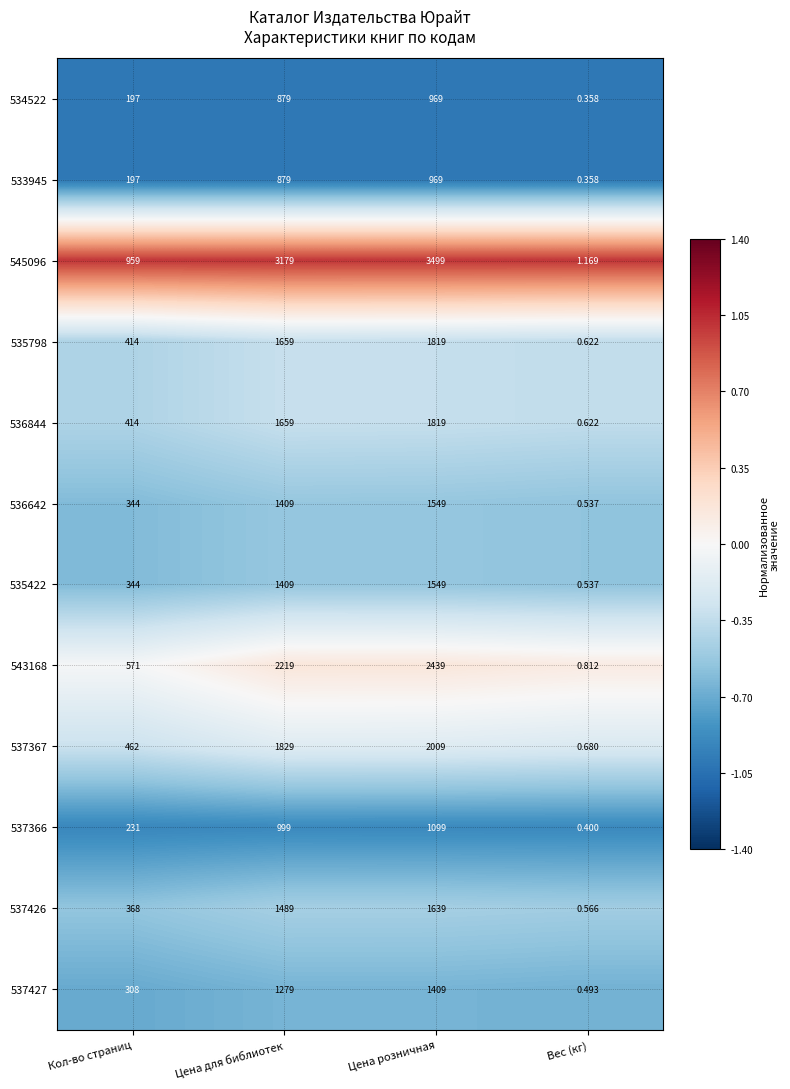

Count the number of categories in the chart.

4